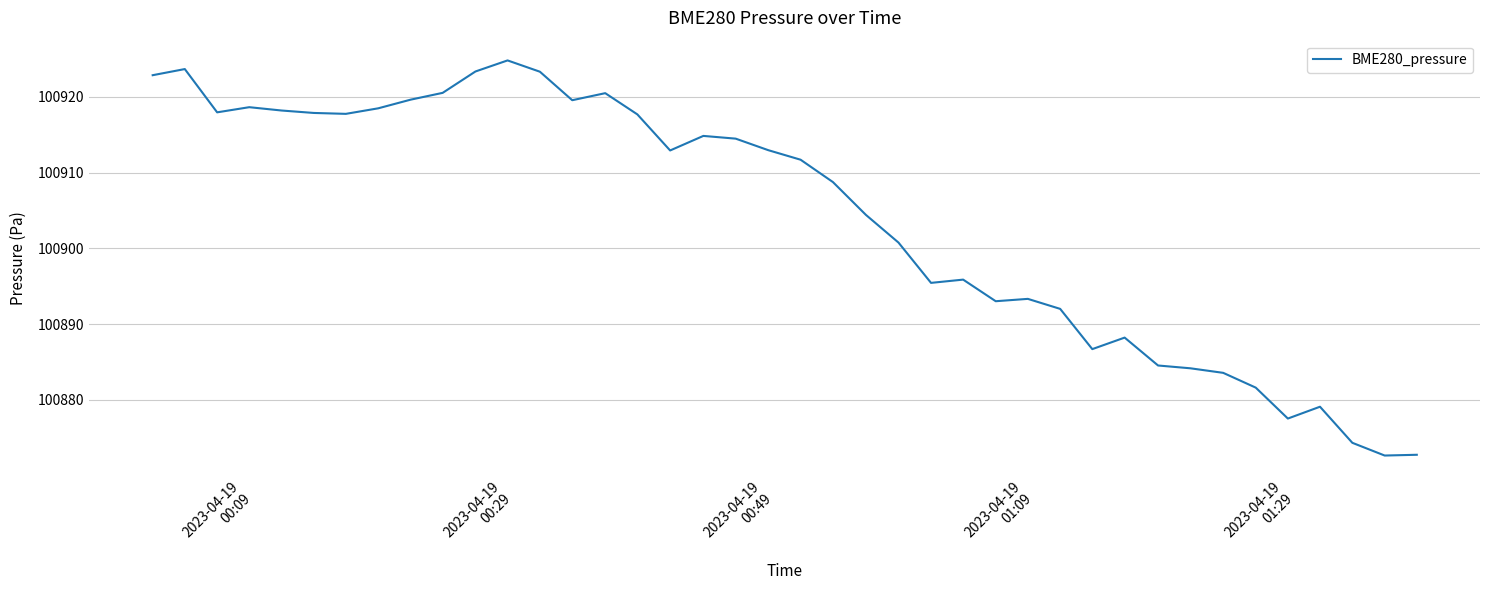

Does the chart have visible grid lines?

Yes